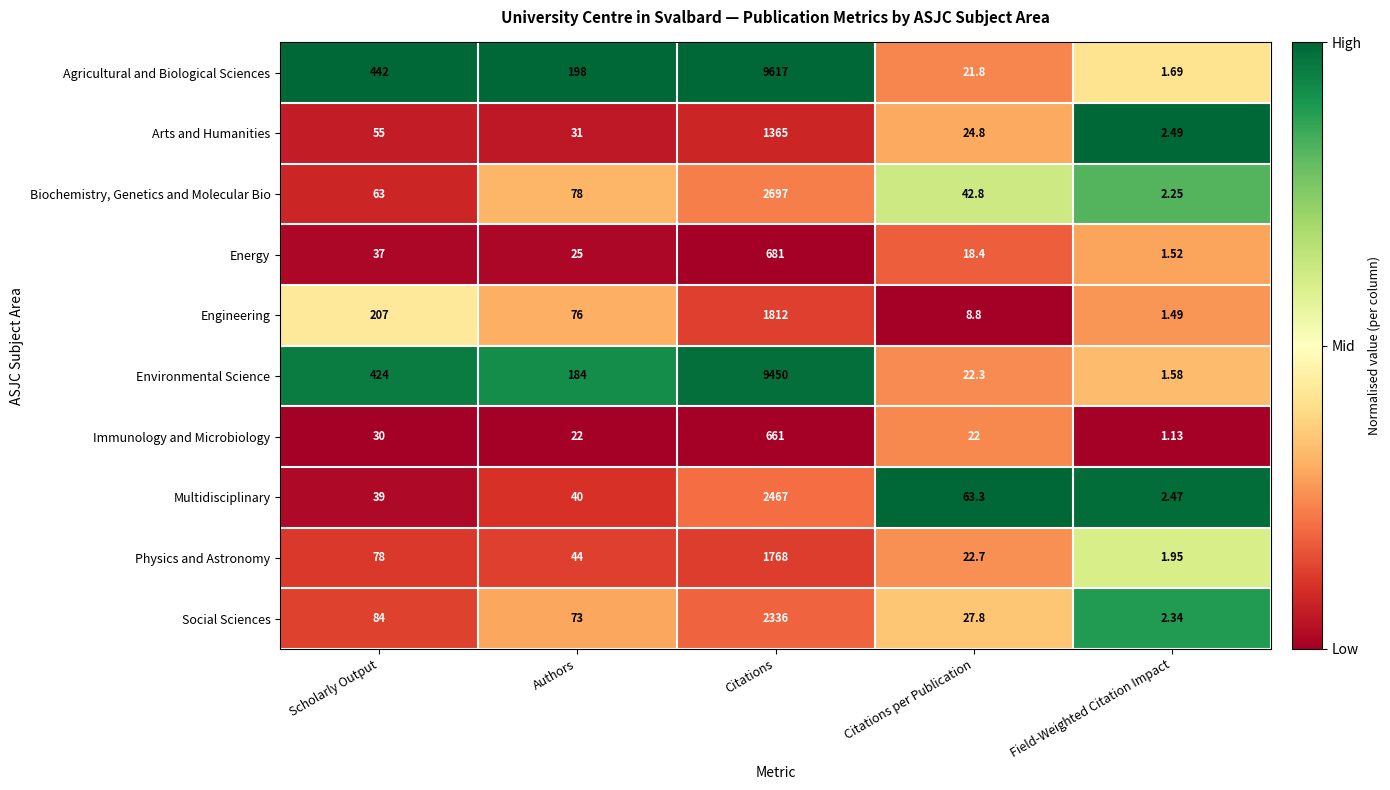

Rank the series by their maximum value, from lowest to highest.

Immunology and Microbiology, Energy, Arts and Humanities, Physics and Astronomy, Engineering, Social Sciences, Multidisciplinary, Biochemistry, Genetics and Molecular Bio, Environmental Science, Agricultural and Biological Sciences